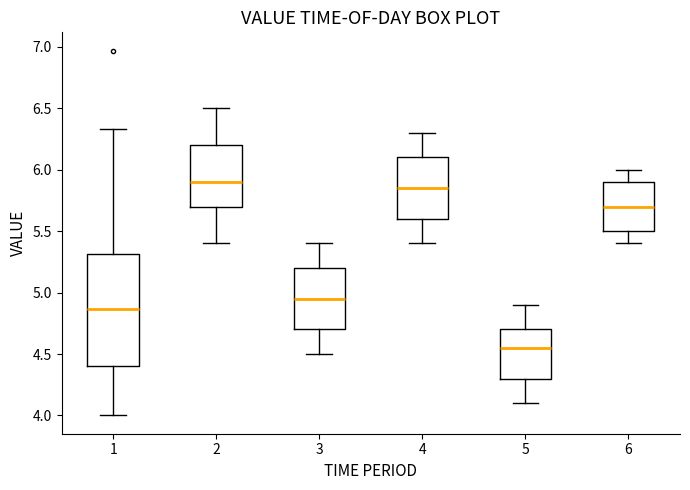

Which box is the tallest, from its lower edge to its upper edge?

1